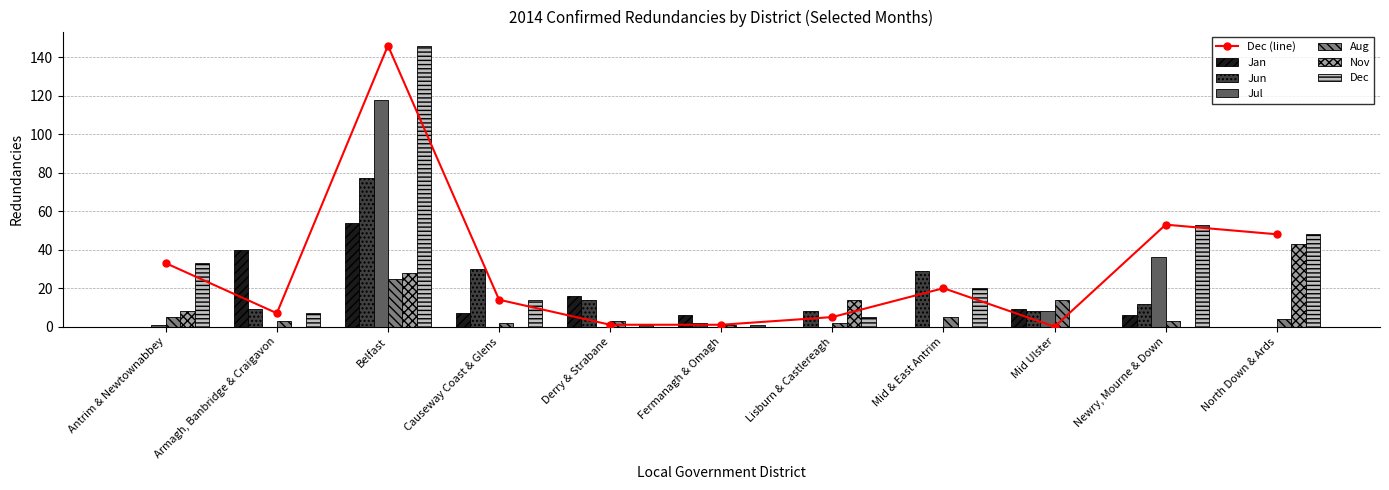

How many values in Jun are above zero?

9